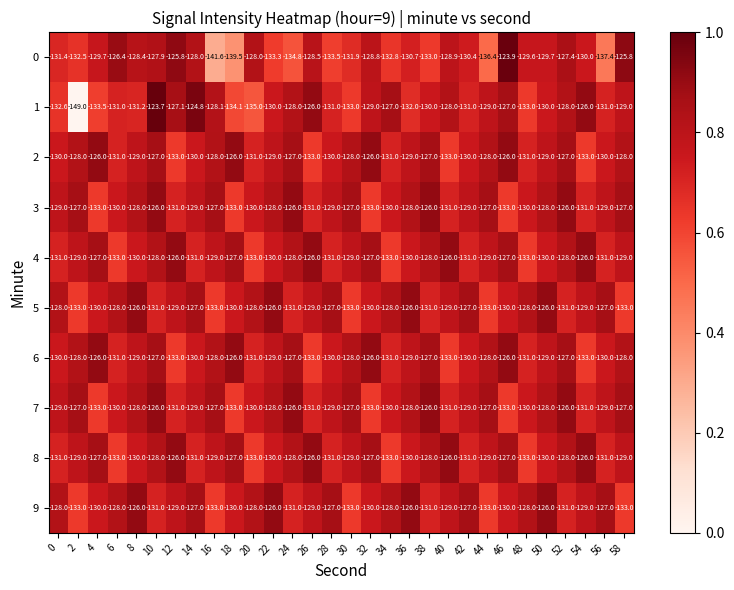

What is the sum of all 0 values?

-3926.0